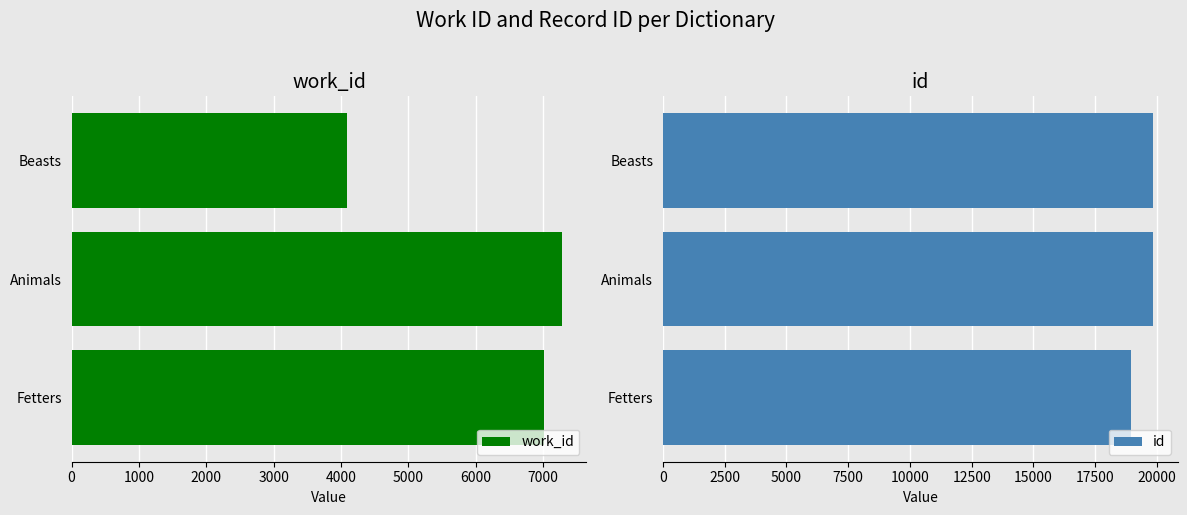

Is it true that id equals 19838 at Animals?

True